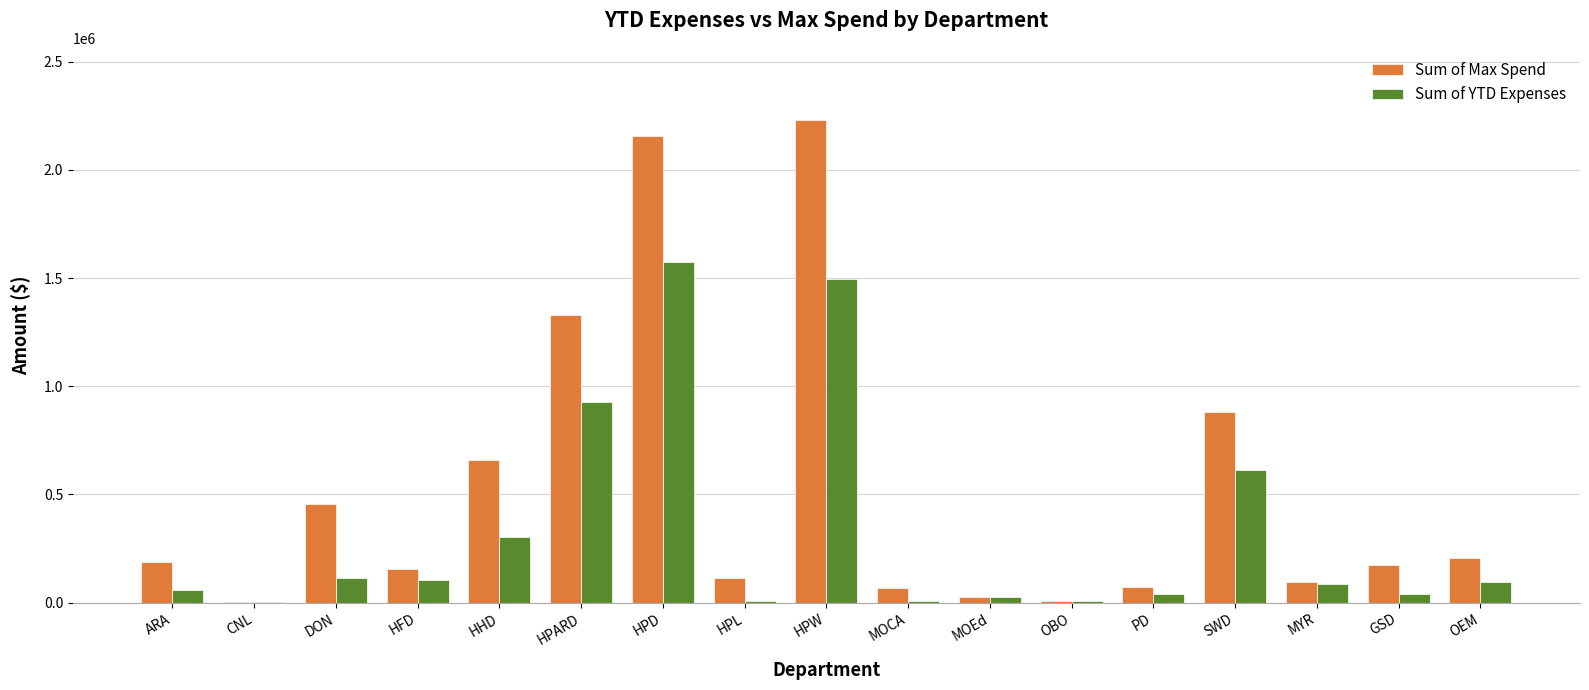

What is the spread (max minus min) of values at OEM?

110199.0